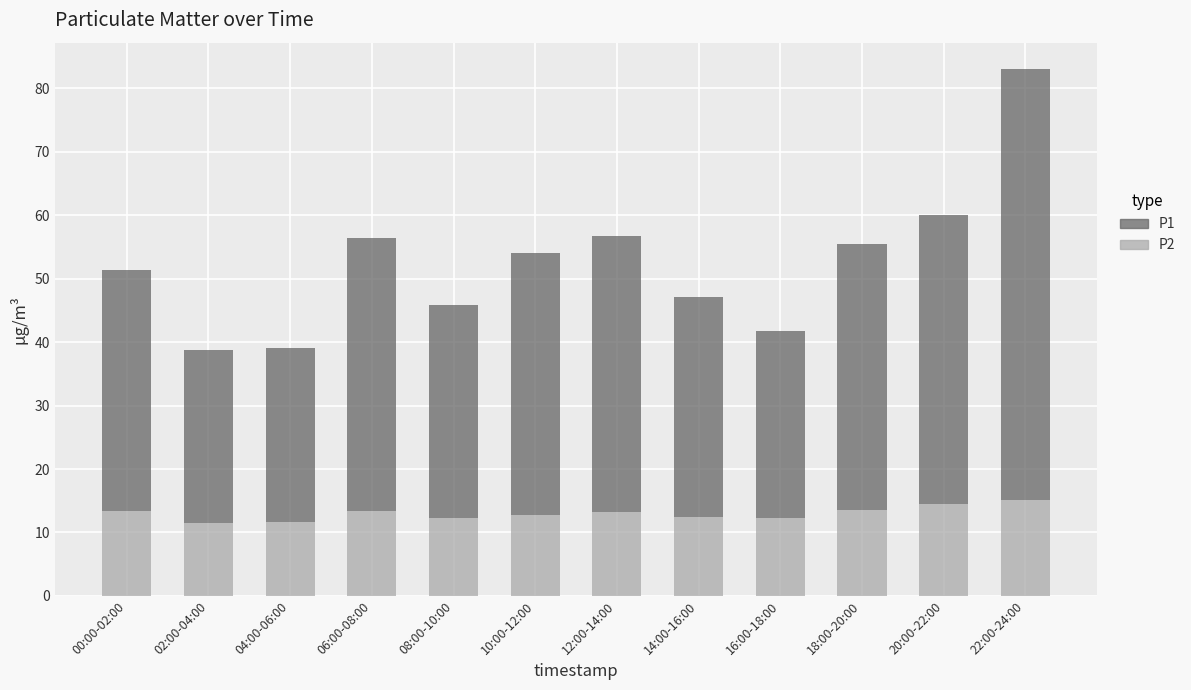

What is the highest value of the P2 series?

15.1